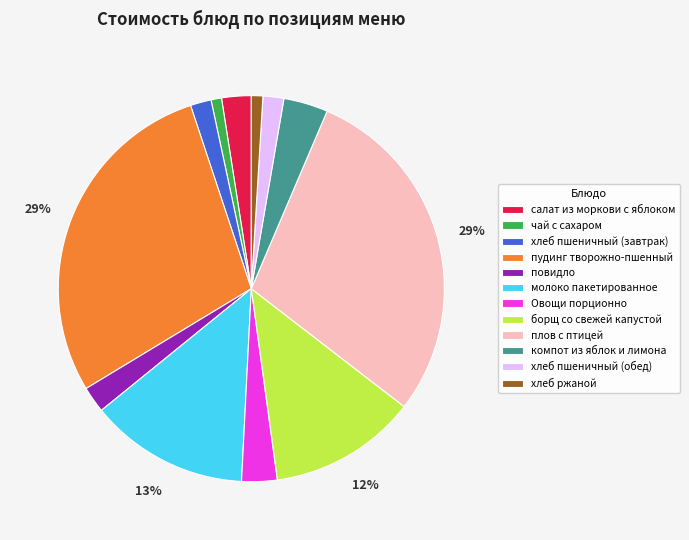

What is the ratio of the value at хлеб пшеничный (обед) to the value at чай с сахаром?

2.0